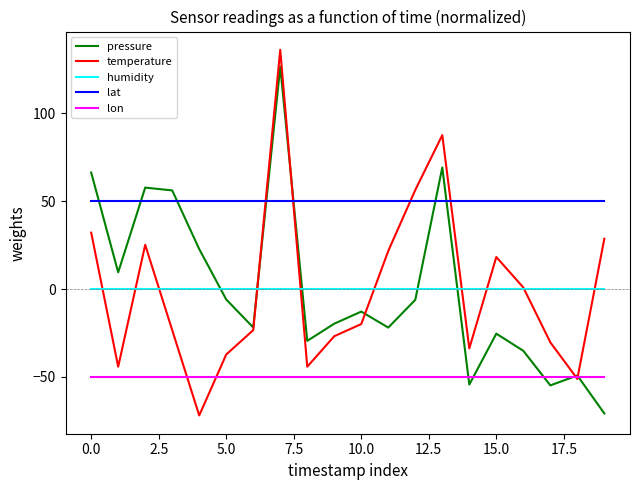

Which series has the largest total across all categories?

lat